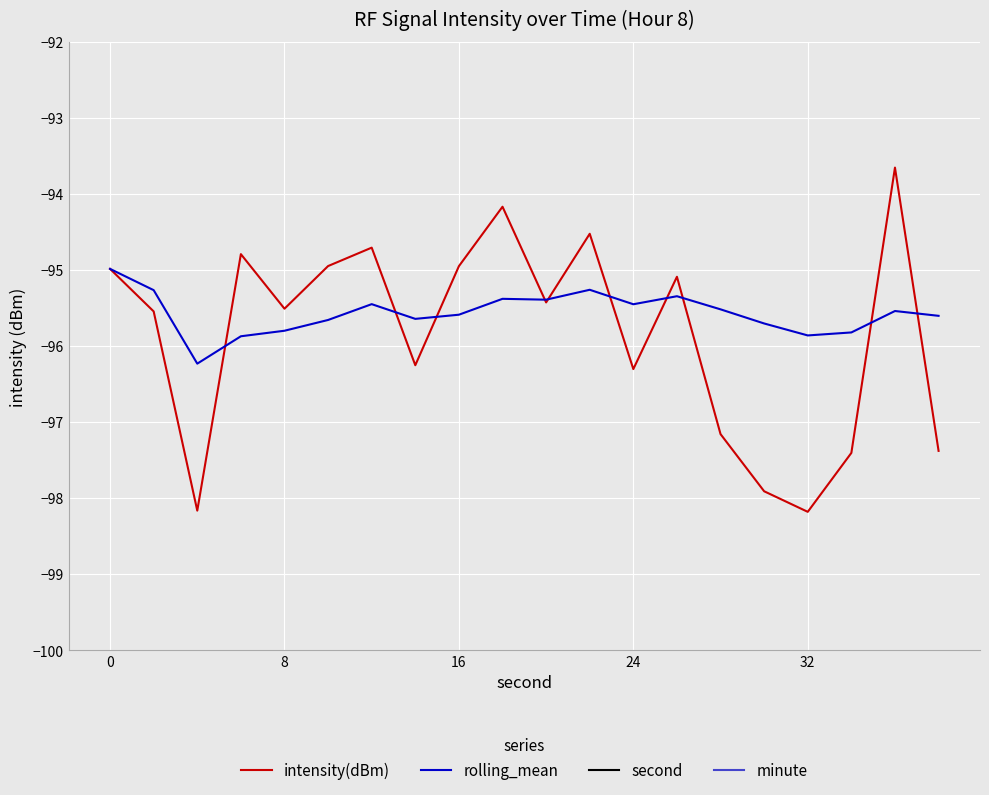

Which series has the largest total across all categories?

second